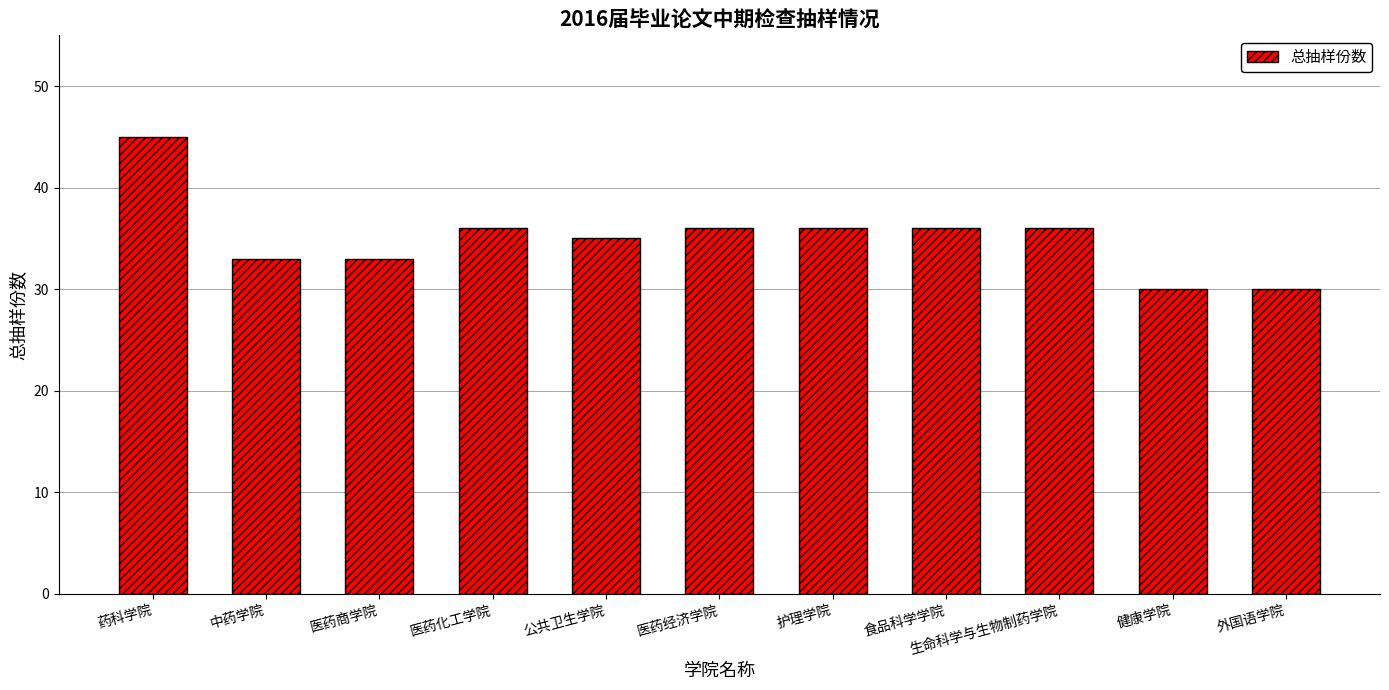

What is the label of the 4th bar from the left?

医药化工学院